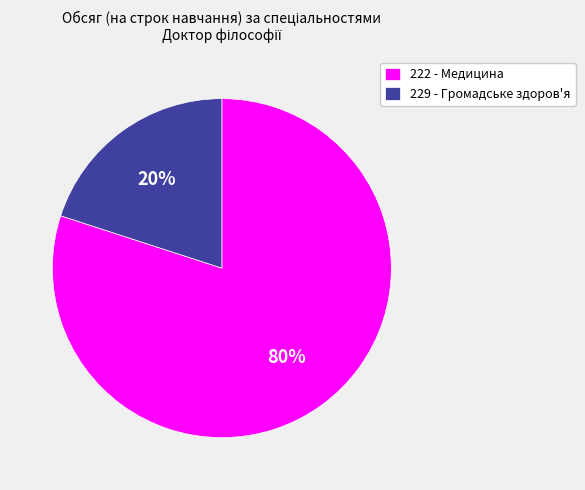

Count the number of slices in the pie.

2